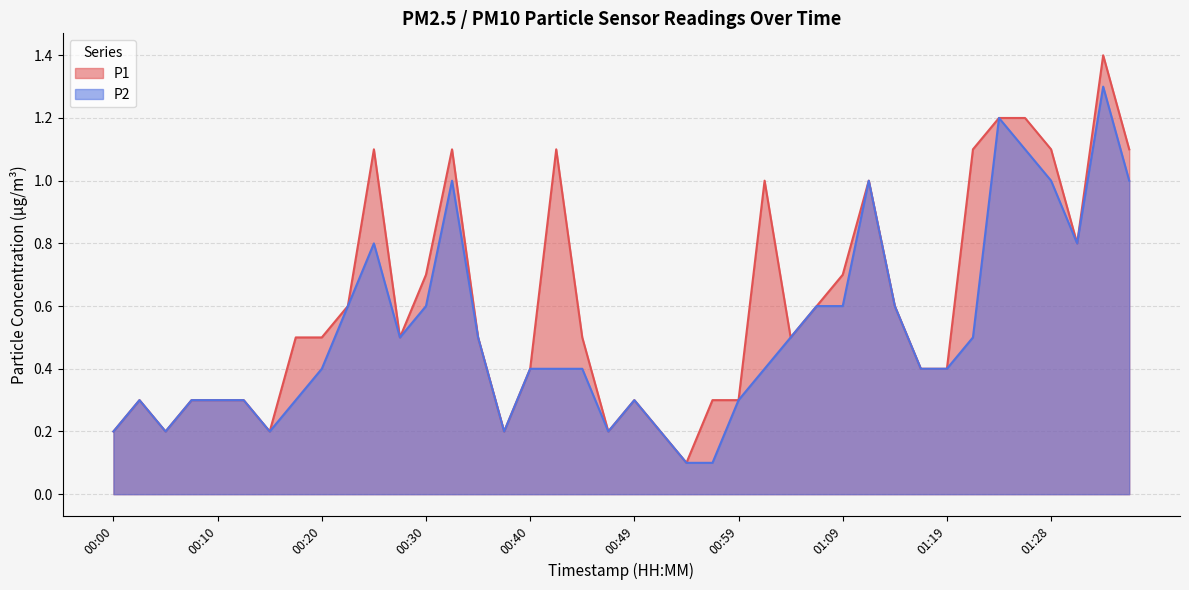

Where is P1 nearest to the value 0?

00:54